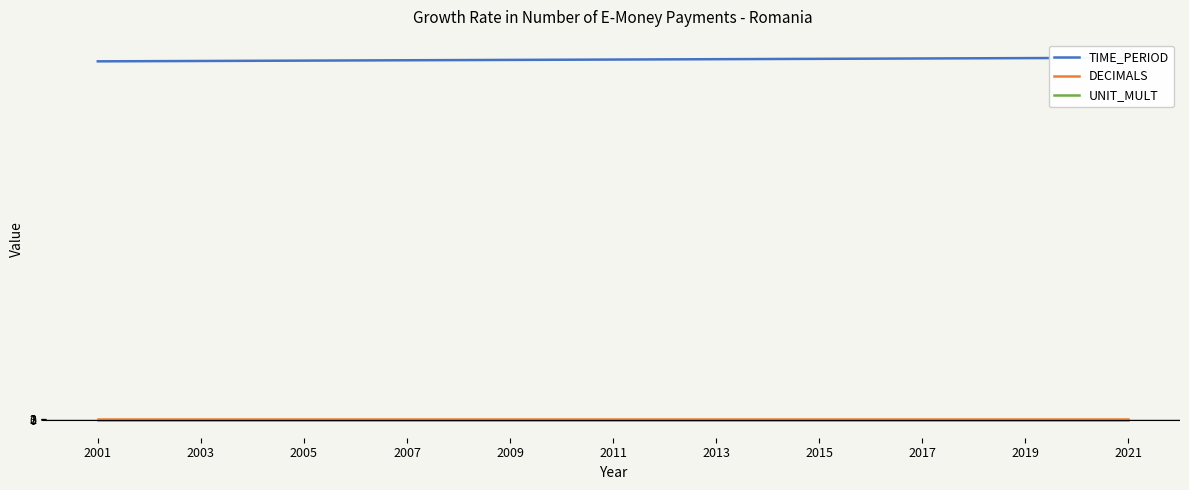

What is the average value of the DECIMALS series?

3